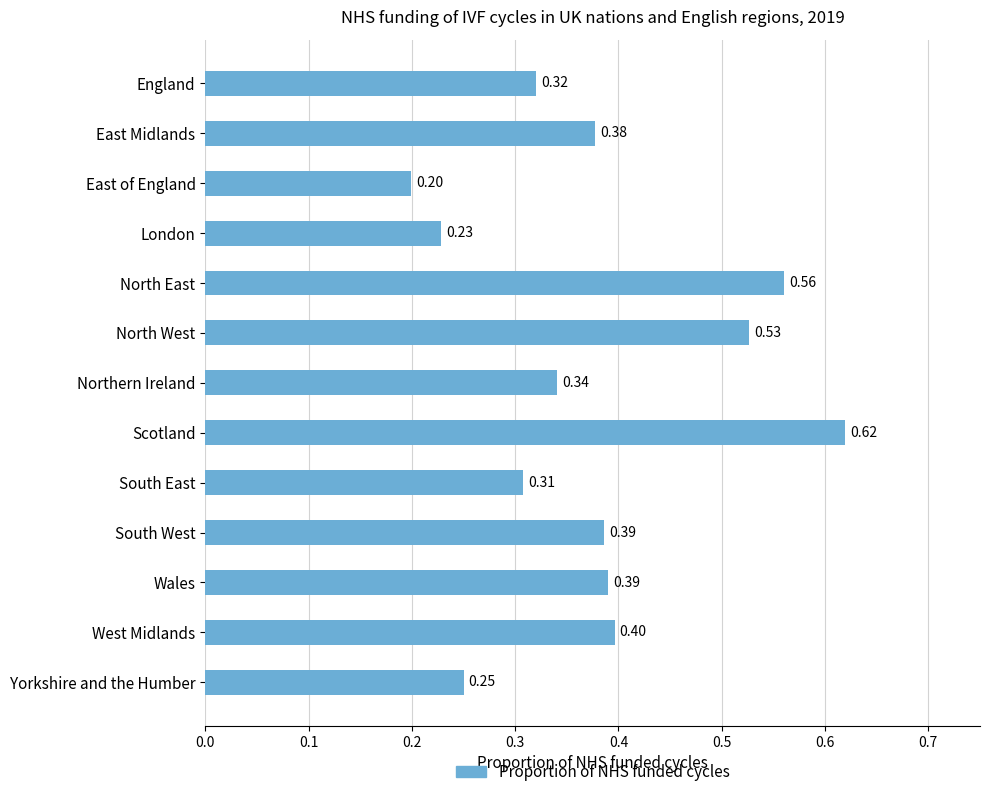

What is the difference between the second highest and minimum values?

0.4